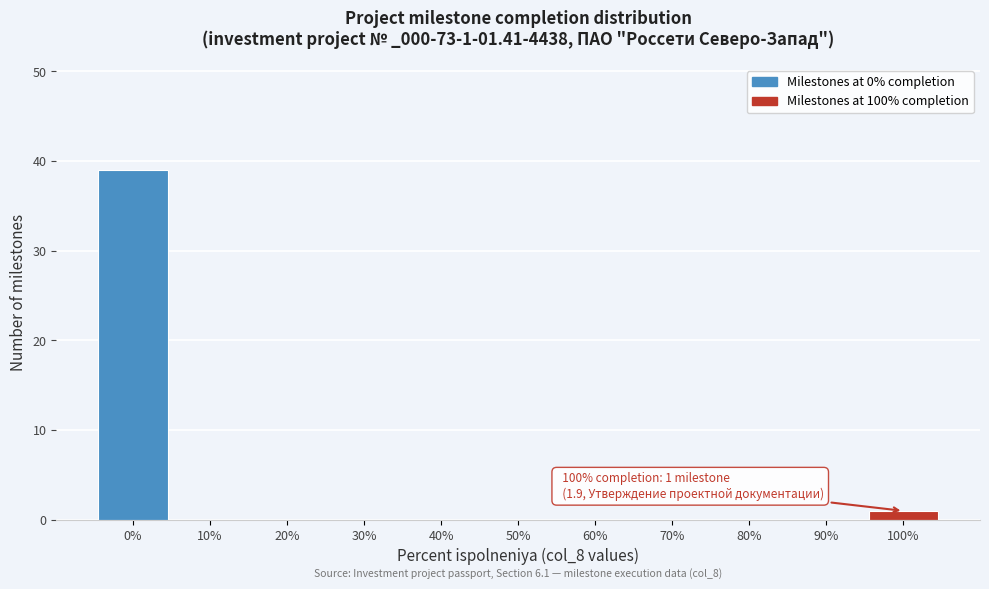

Which range on the x-axis has the tallest bar?

-5 to 5